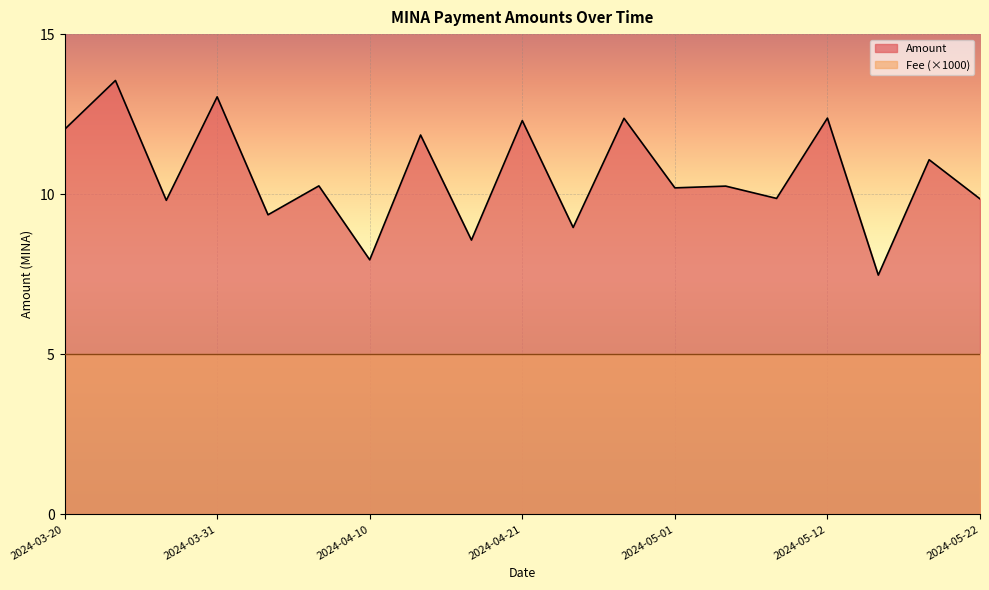

Reading right to left, extract all data points from this chart.

2024-05-22=9.9	2024-05-19=11.1	2024-05-15=7.5	2024-05-12=12.4	2024-05-08=9.9	2024-05-05=10.3	2024-05-01=10.2	2024-04-28=12.4	2024-04-24=9.0	2024-04-21=12.3	2024-04-17=8.6	2024-04-14=11.8	2024-04-10=8.0	2024-04-07=10.3	2024-04-03=9.4	2024-03-31=13.0	2024-03-27=9.8	2024-03-24=13.6	2024-03-20=12.0